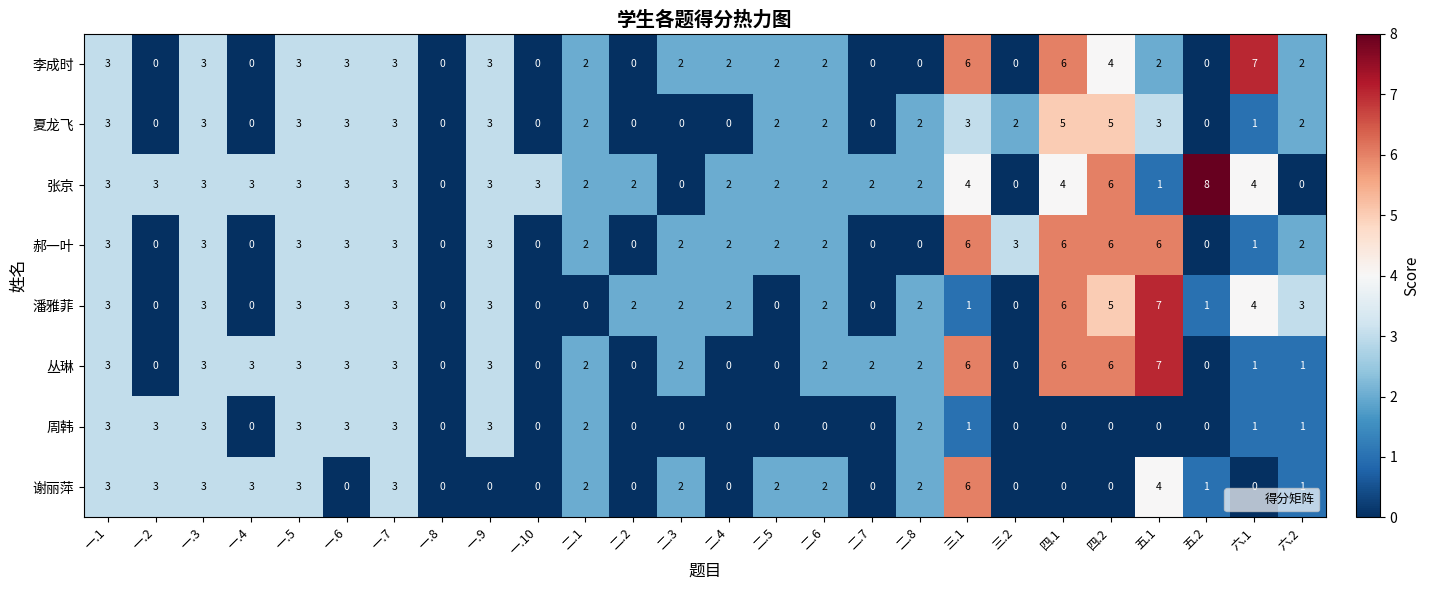

Which series has the largest range (max minus min)?

张京